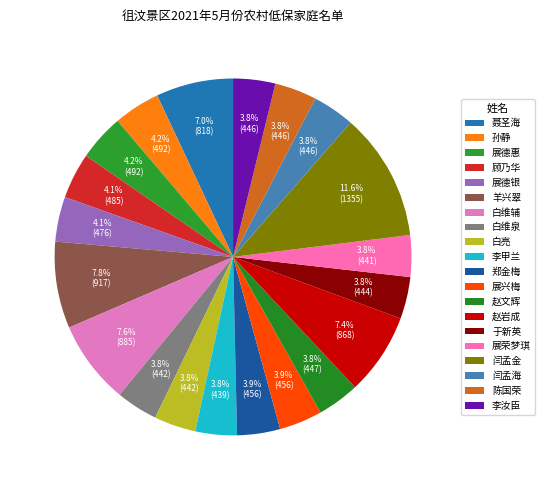

To the nearest percent, what is the difference between the largest and smallest slice percentages?

8%